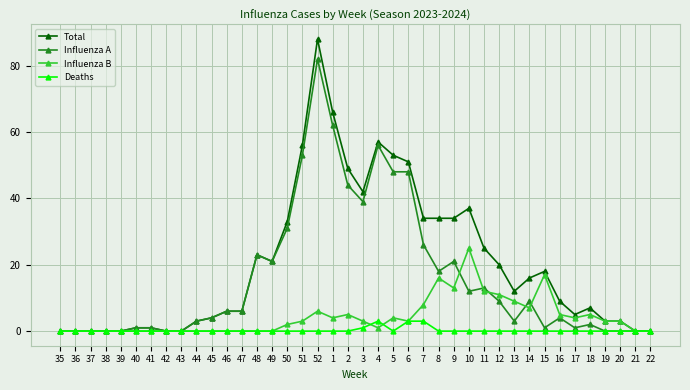

Rank the series by their average value, from lowest to highest.

Deaths, Influenza B, Influenza A, Total